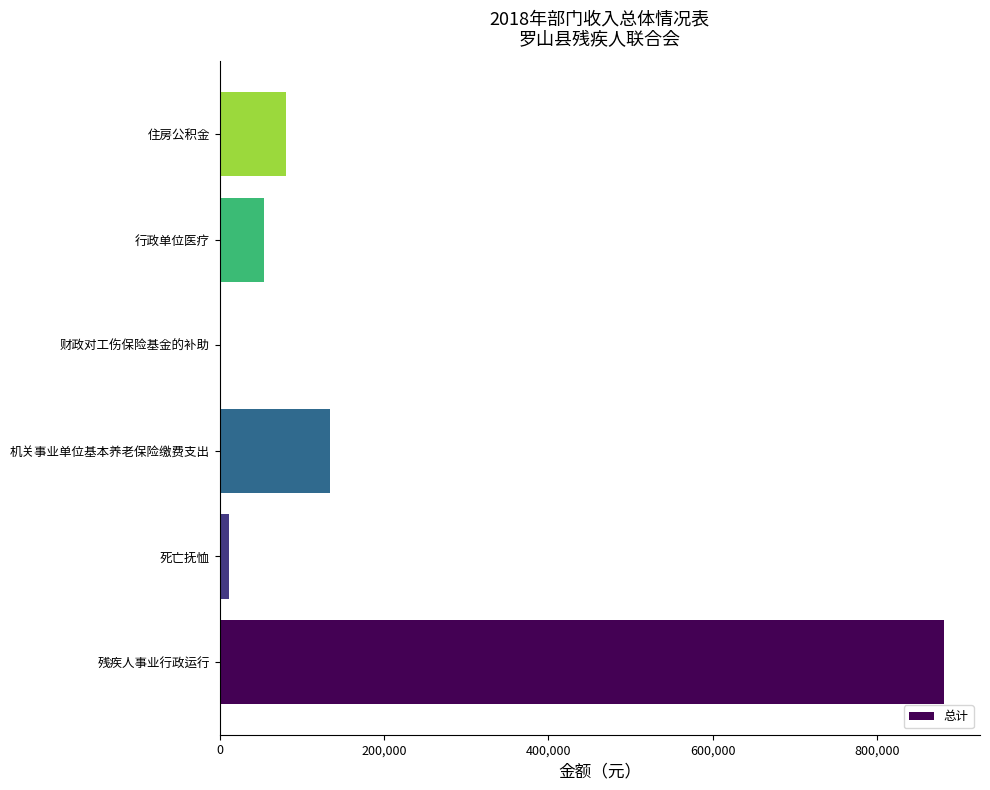

Where is the data nearest to the value 440798?

机关事业单位基本养老保险缴费支出